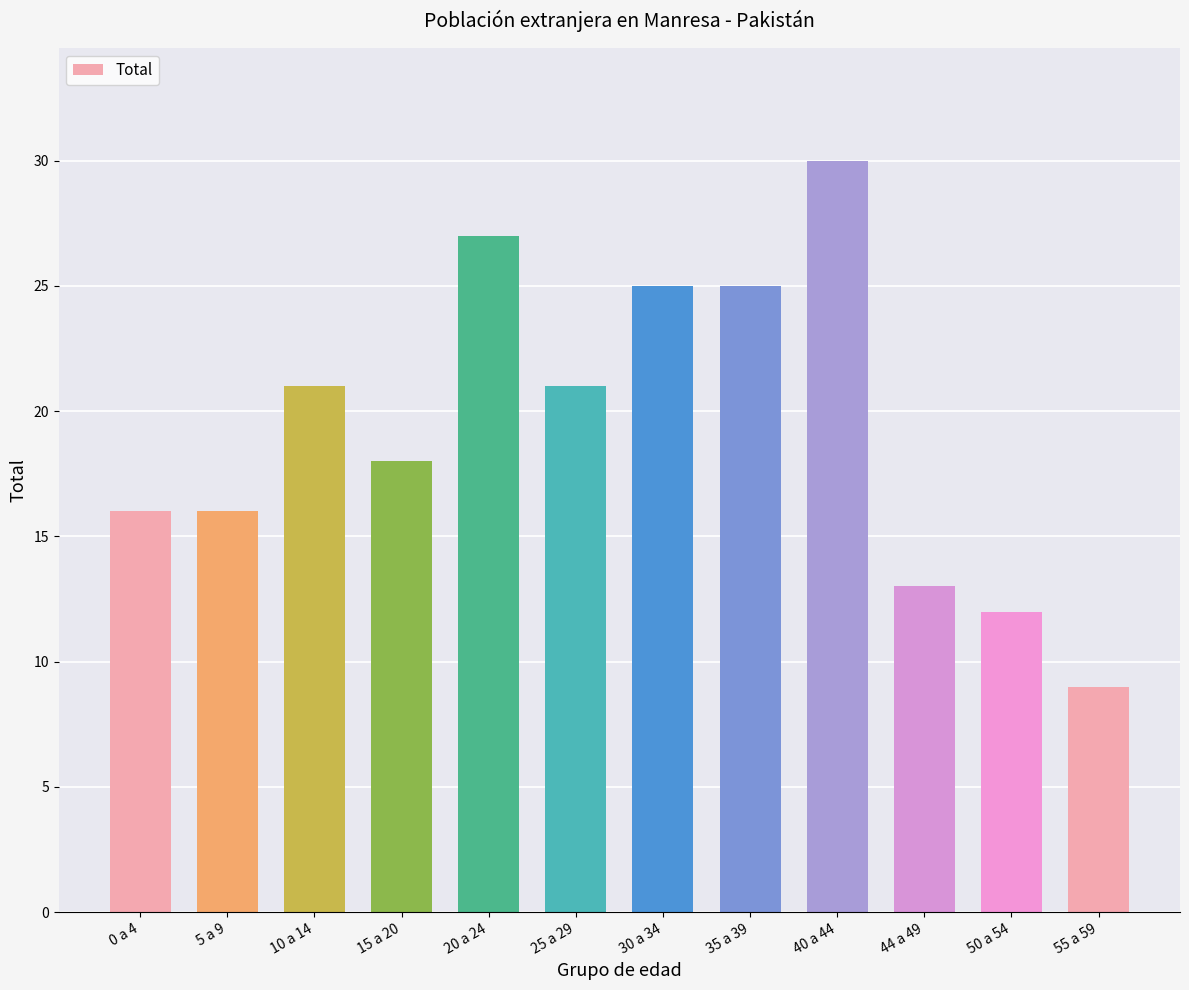

The chart shows a value of 16 at 0 a 4. True or false?

True